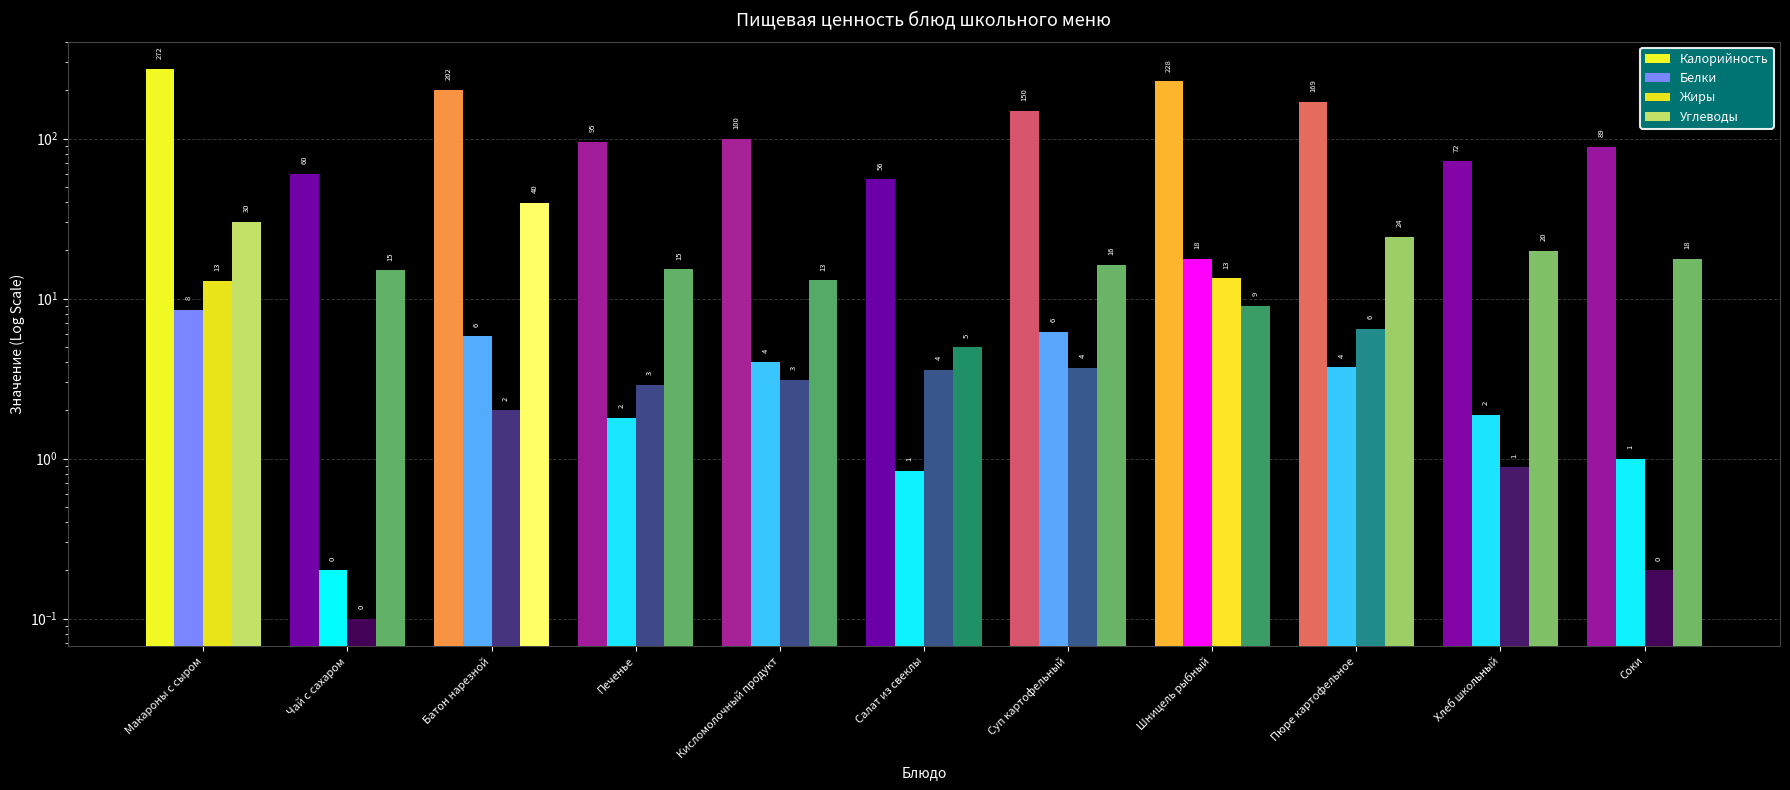

Where is Калорийность nearest to the value 163?

Пюре картофельное